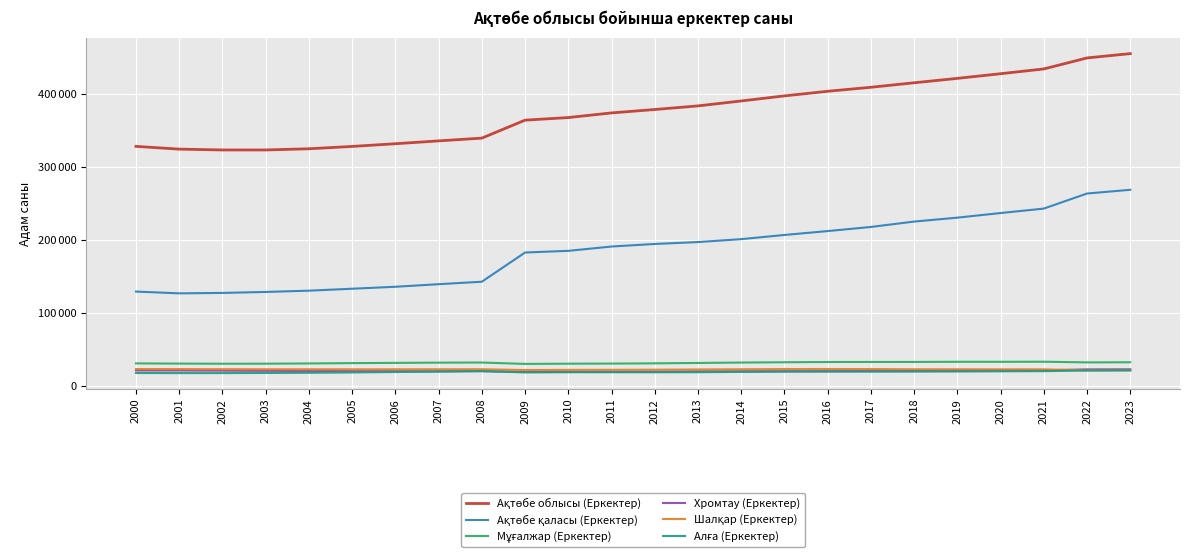

Does the chart display data point markers on the line(s)?

No